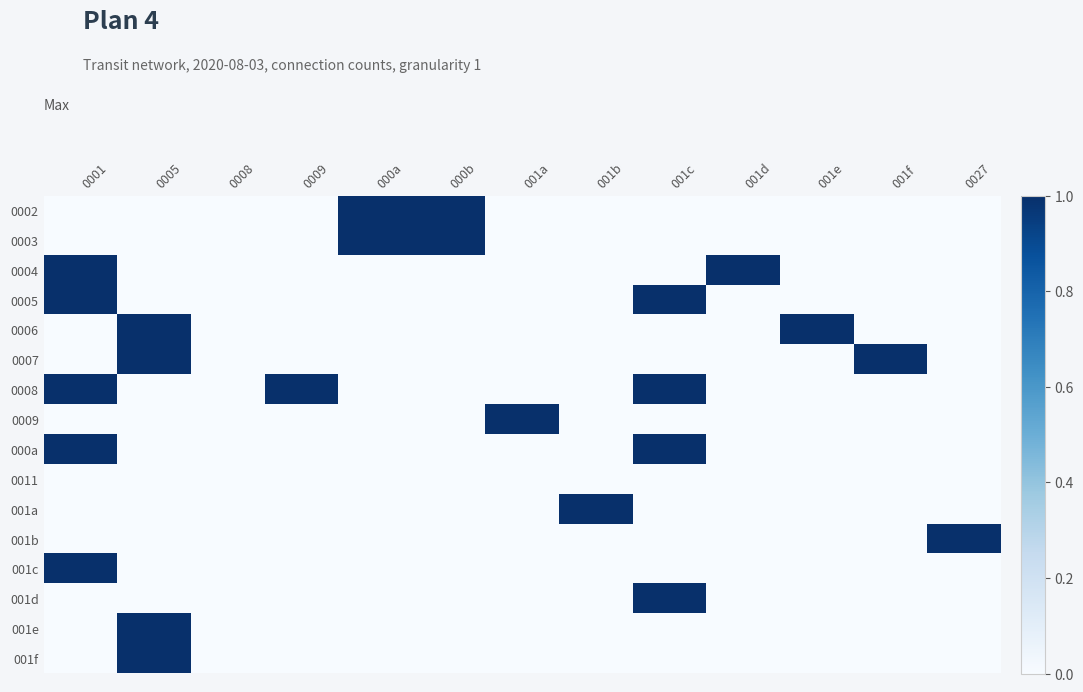

Between 0005 and 0008, which is larger?

0005